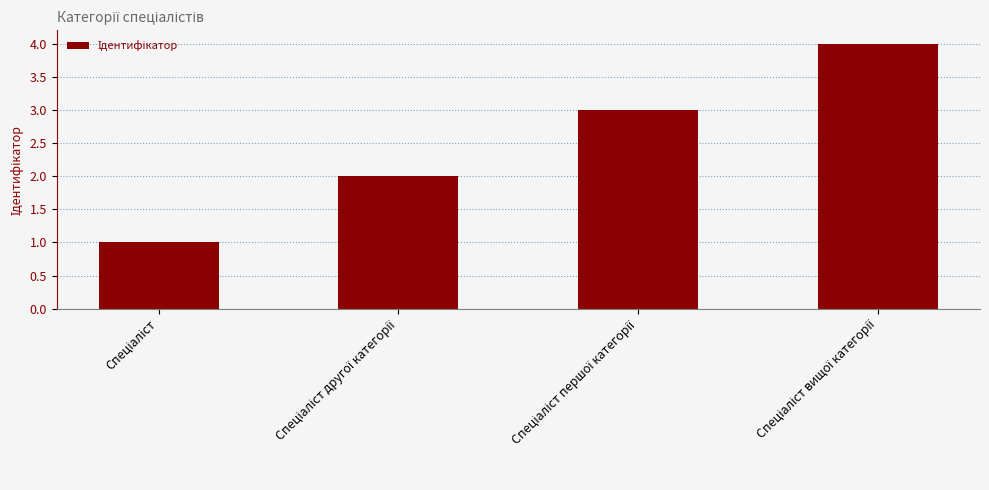

What is the sum of all values?

10